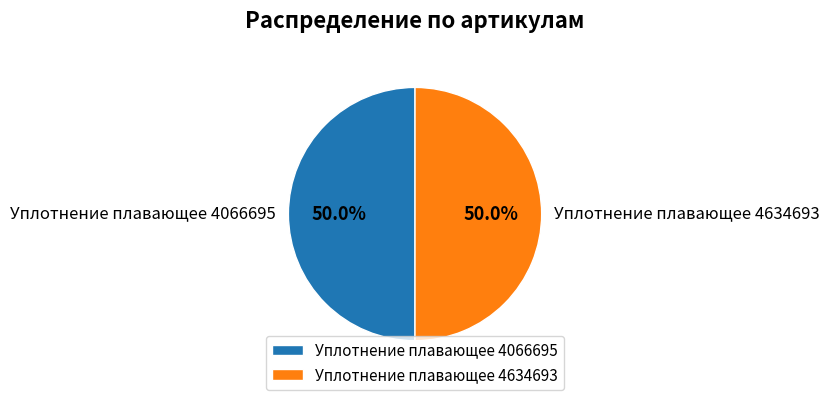

Combined, what portion of the pie is Уплотнение плавающее 4066695 and Уплотнение плавающее 4634693?

100.0%